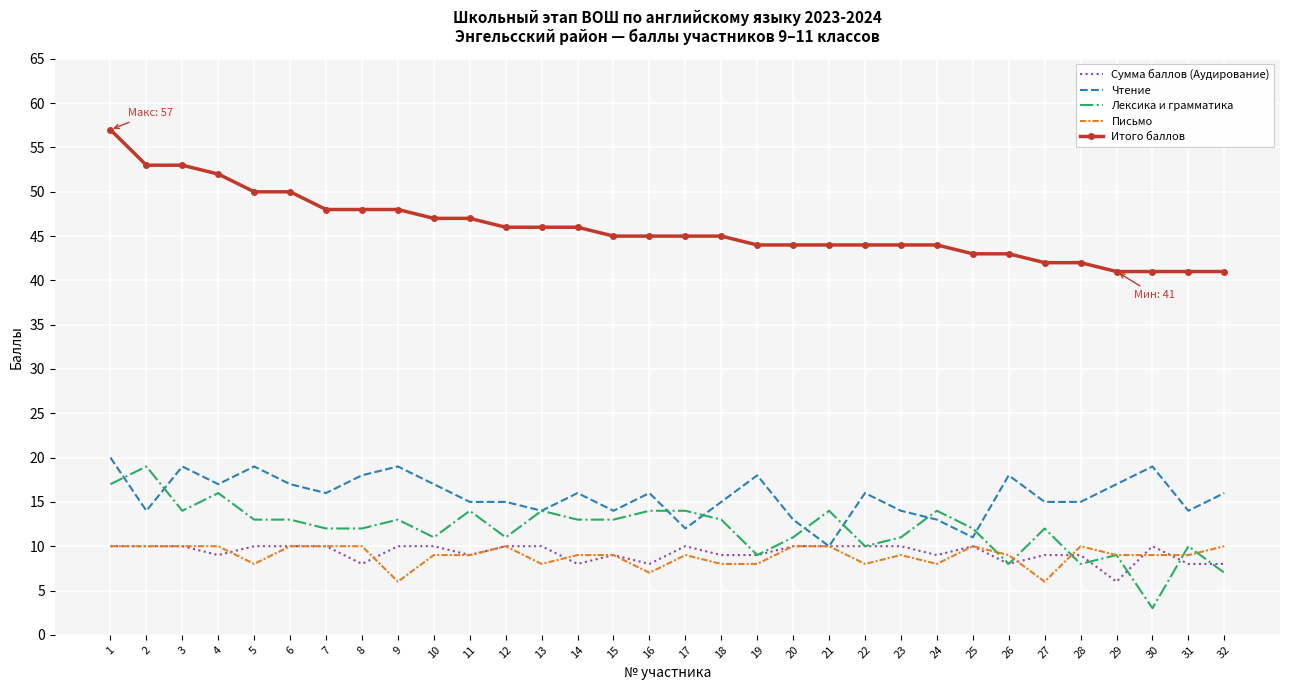

What is the difference between the highest and lowest values at 4?

43